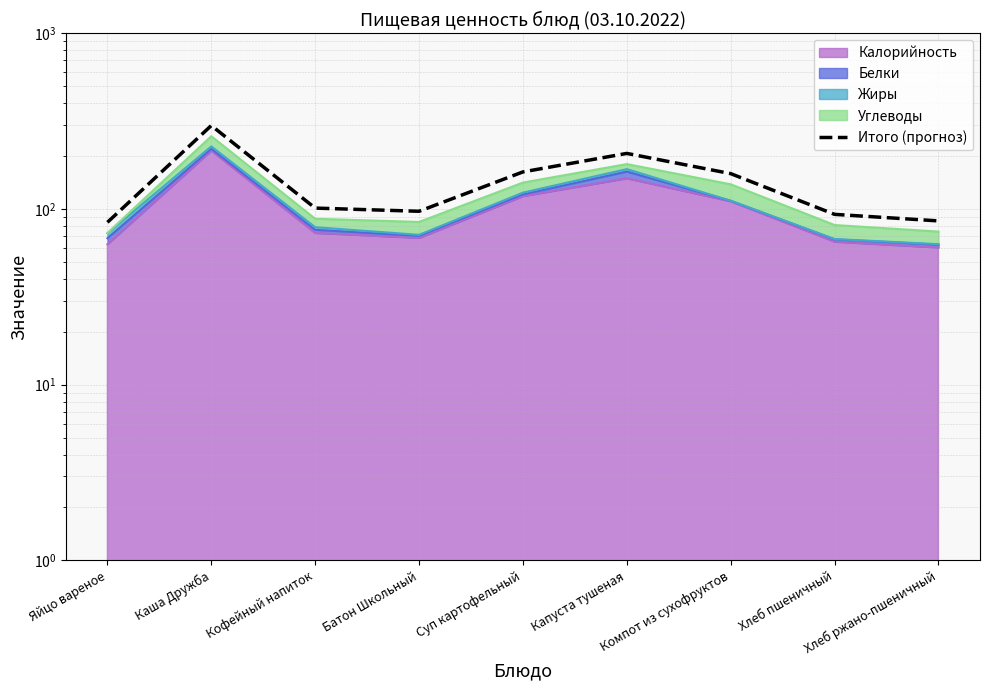

The chart shows a value of 83.9 at Яйцо вареное. True or false?

True